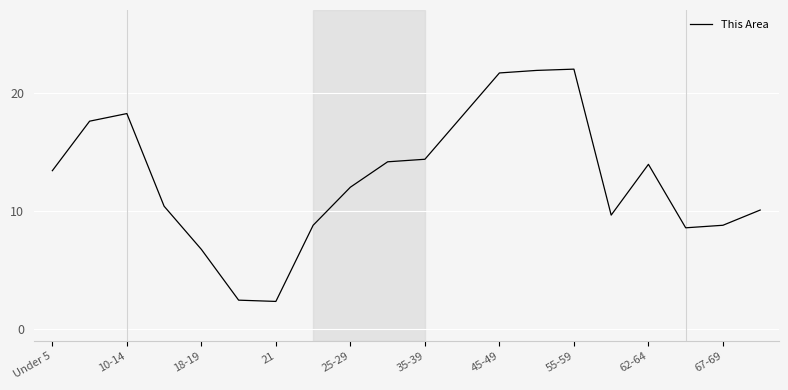

What is the greatest value displayed?

22.0